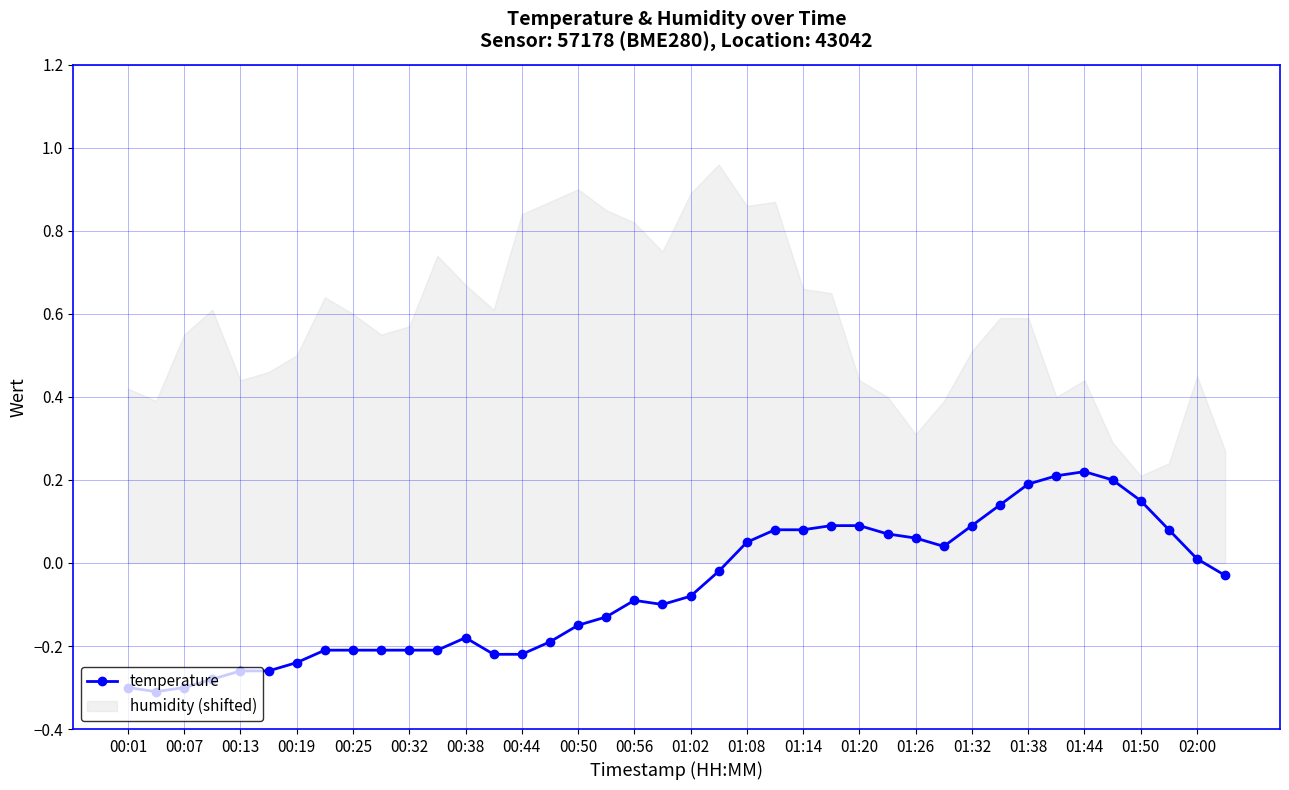

Reading right to left, what are all the values shown in this chart?

-0.0	0.0	0.1	0.1	0.2	0.2	0.2	0.2	0.1	0.1	0.0	0.1	0.1	0.1	0.1	0.1	0.1	0.1	-0.0	-0.1	-0.1	-0.1	-0.1	-0.1	-0.2	-0.2	-0.2	-0.2	-0.2	-0.2	-0.2	-0.2	-0.2	-0.2	-0.3	-0.3	-0.3	-0.3	-0.3	-0.3